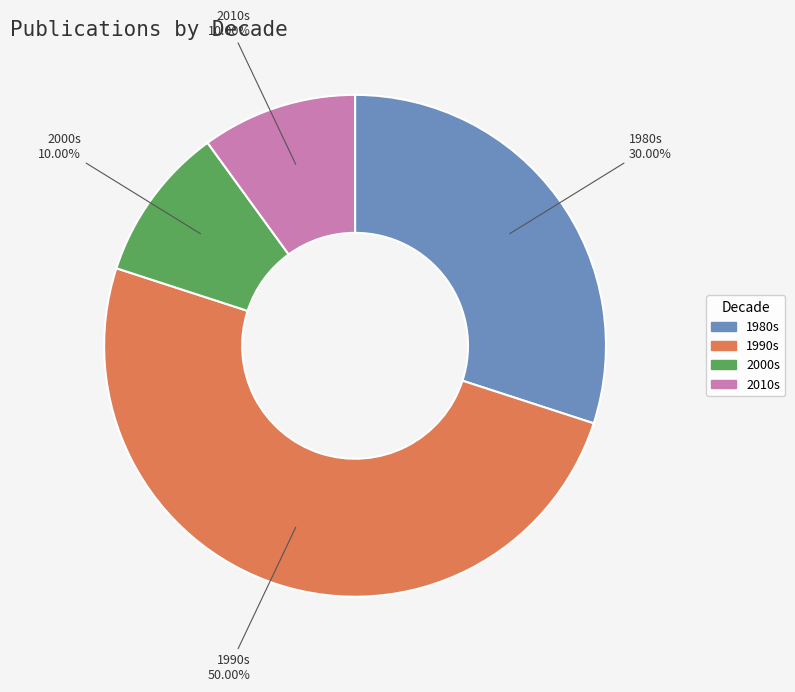

How many slices are in this pie chart?

4